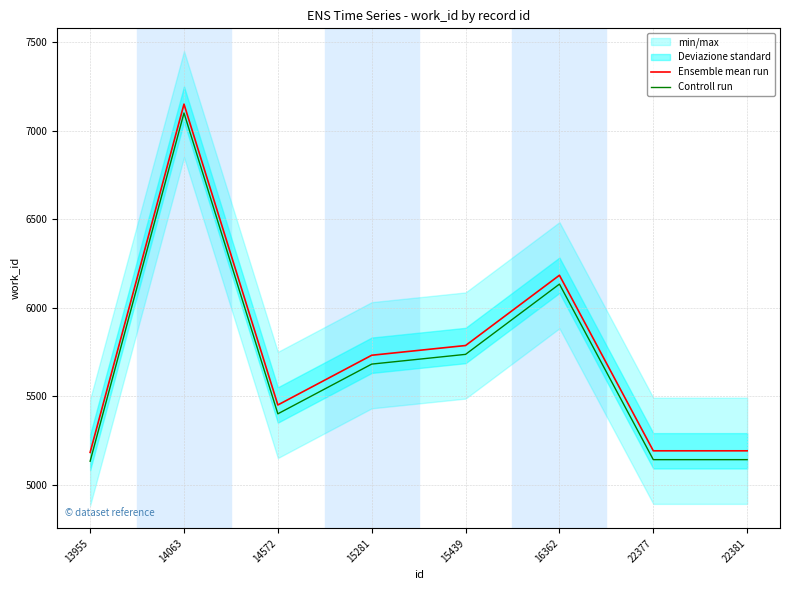

In Ensemble mean run, how many points are lower than both neighbors (excluding endpoints)?

1